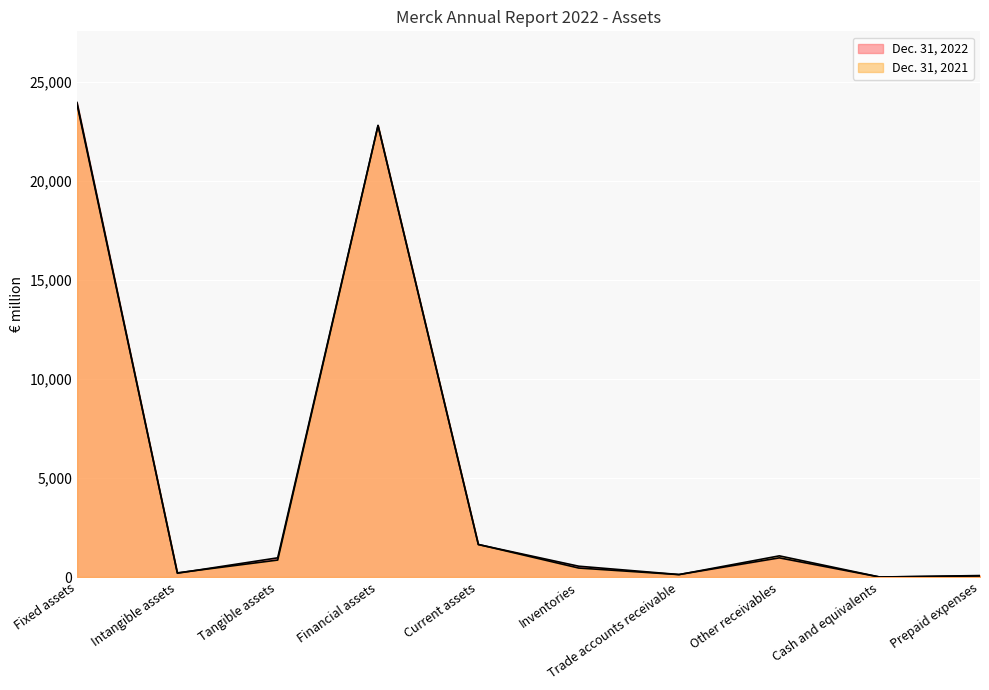

Reading left to right, what are all the values shown in this chart?

Dec. 31, 2022: 23965	192	969	22804	1641	546	126	968	0	74
Dec. 31, 2021: 23872	210	857	22805	1645	454	122	1069	0	53